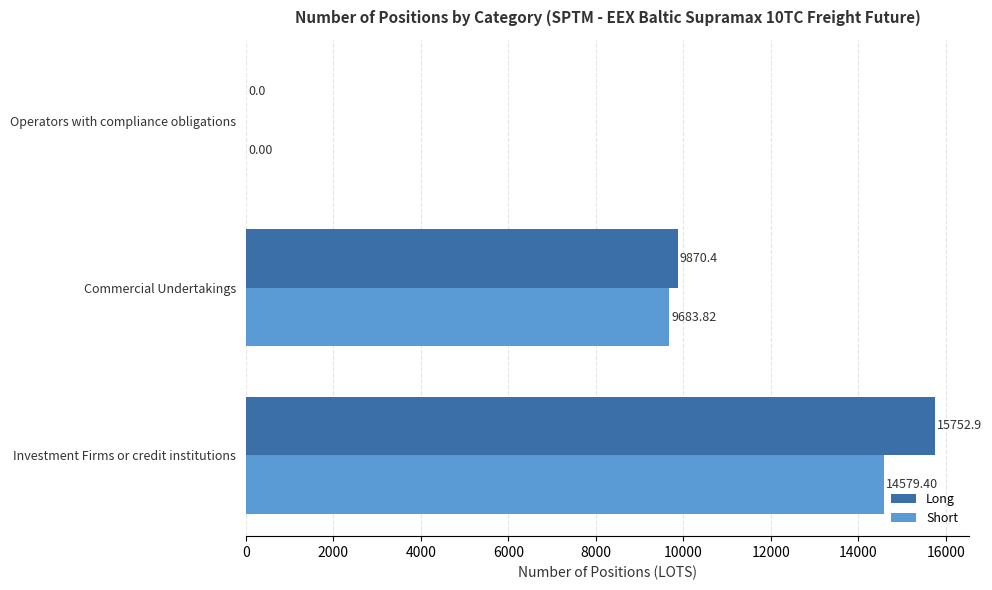

At which category is the sum across all series the highest?

Investment Firms or credit institutions